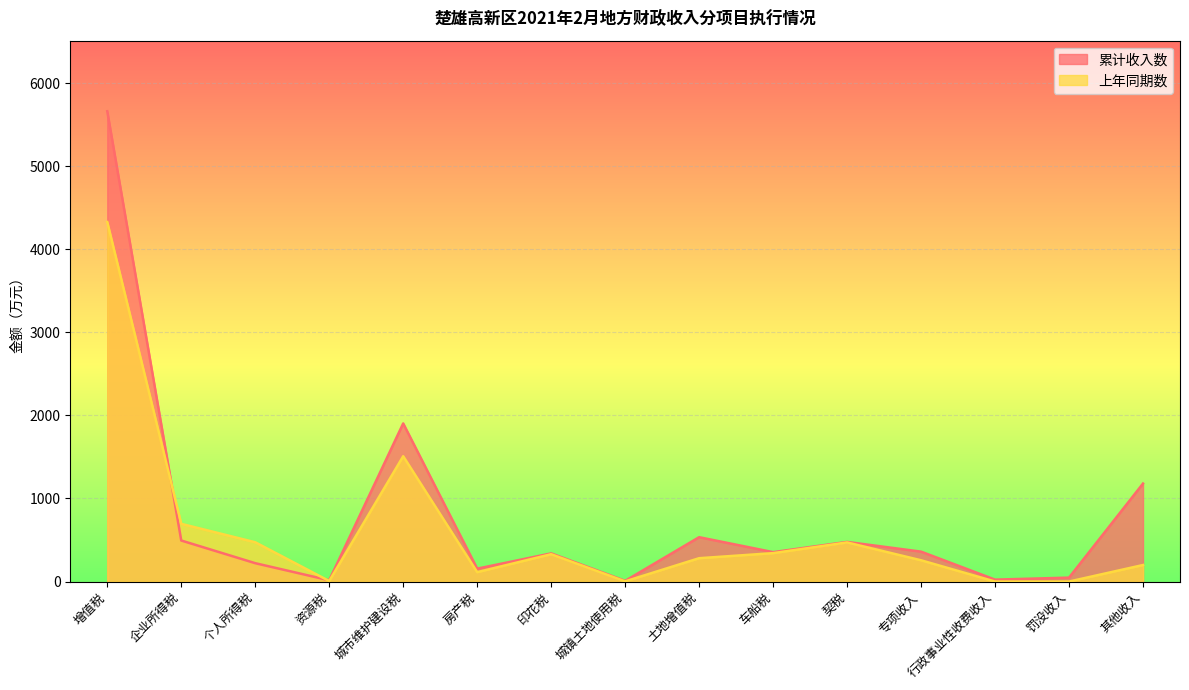

How many values in the 累计收入数 series exceed 354?

7